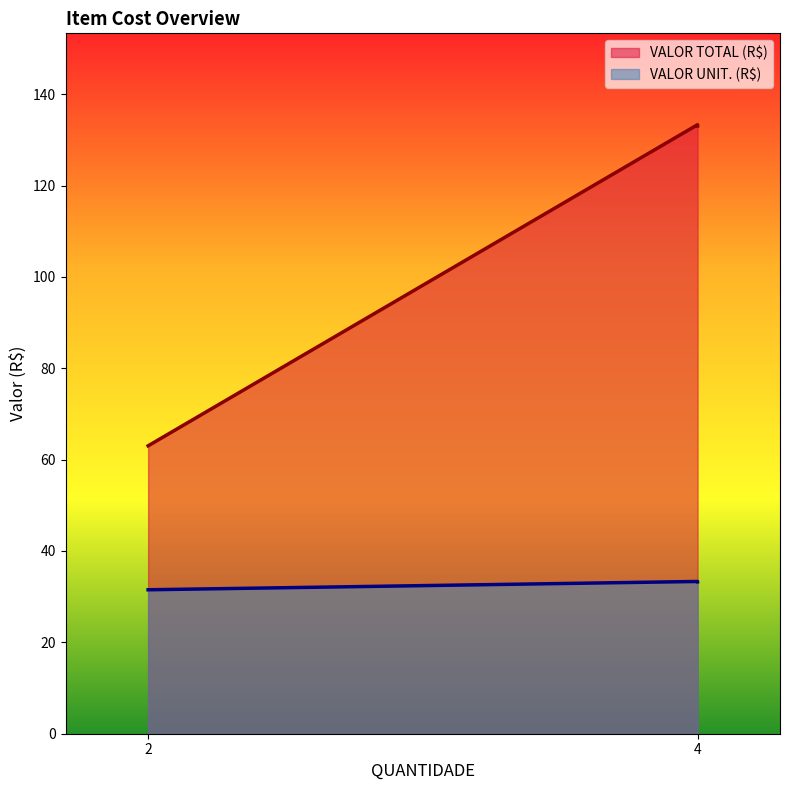

The value of VALOR TOTAL (R$) at 2 is 63.0. True or false?

True